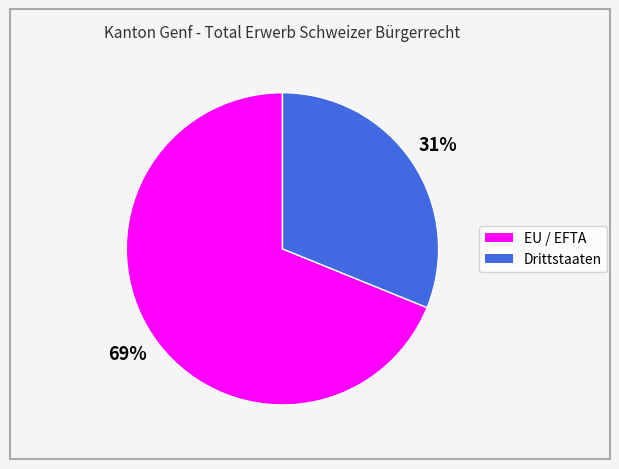

True or false: EU / EFTA accounts for 69% of the total.

True